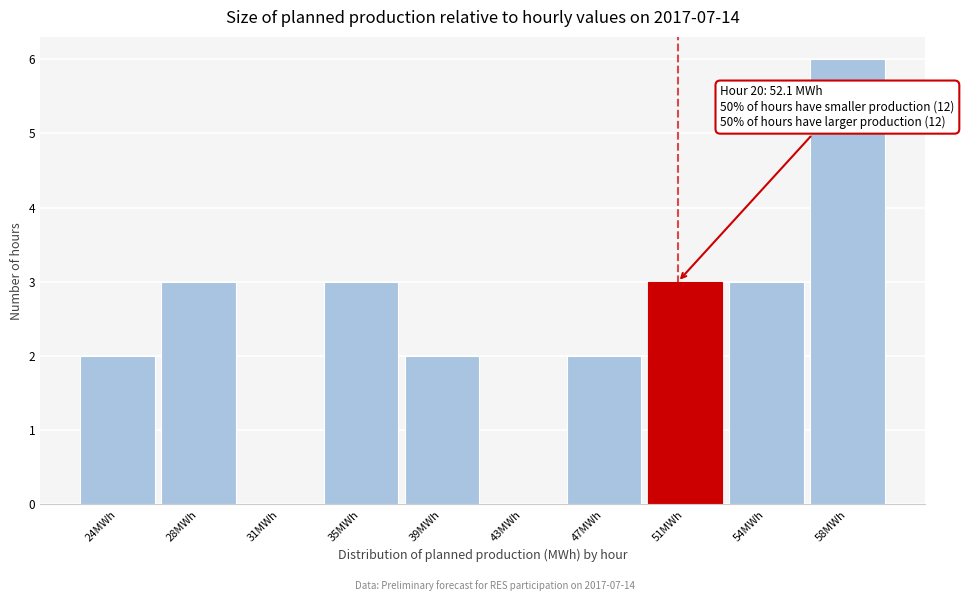

Reading left to right, list all the values displayed in this chart.

24MWh=2	28MWh=3	31MWh=0	35MWh=3	39MWh=2	43MWh=0	47MWh=2	51MWh=3	54MWh=3	58MWh=6